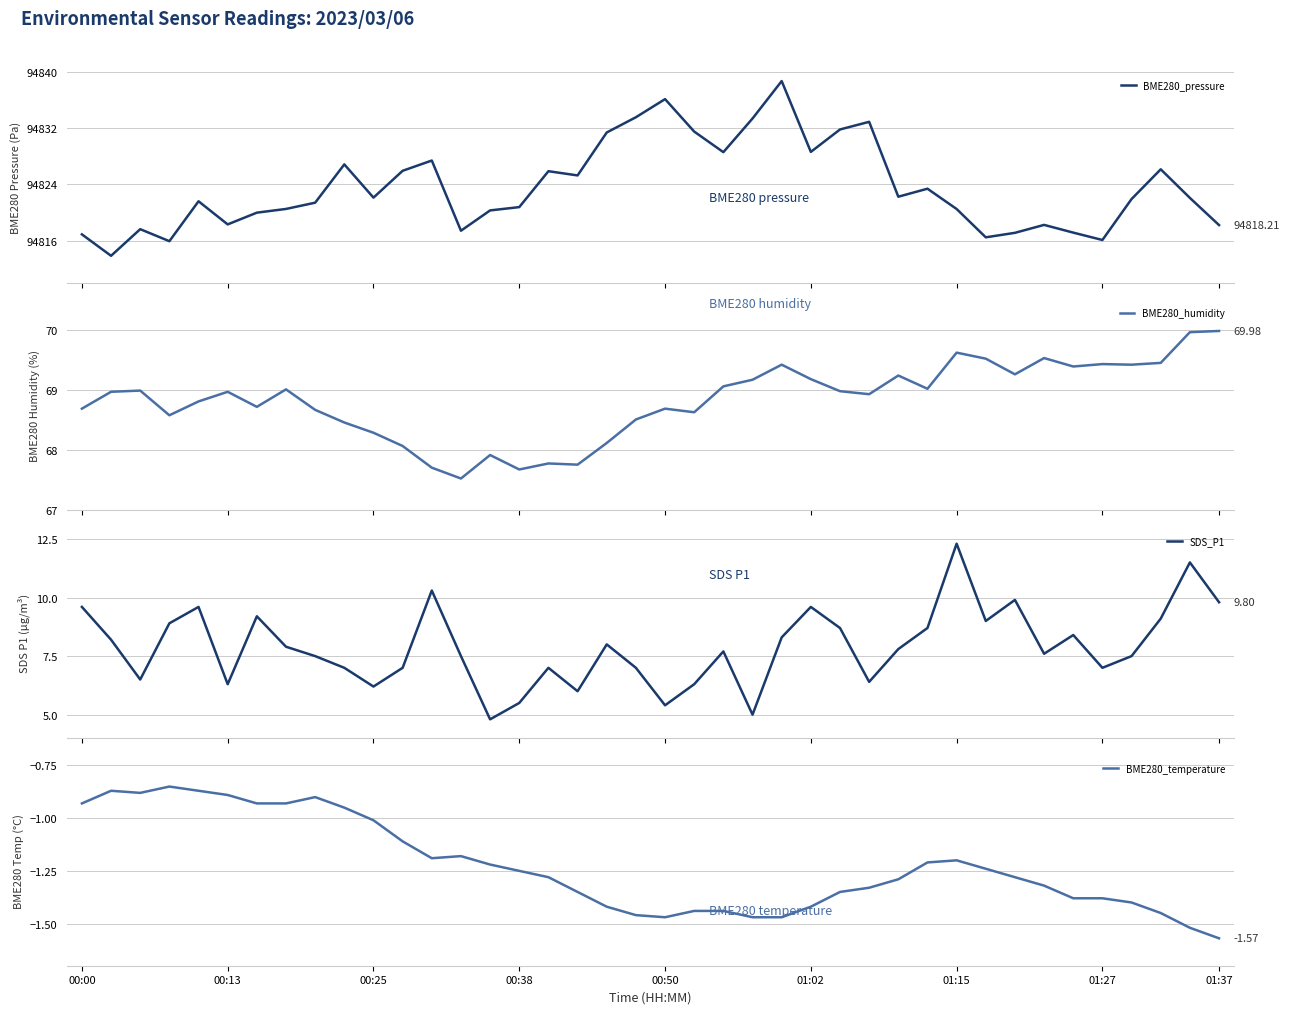

True or false: BME280_humidity and BME280_pressure intersect in this chart.

False